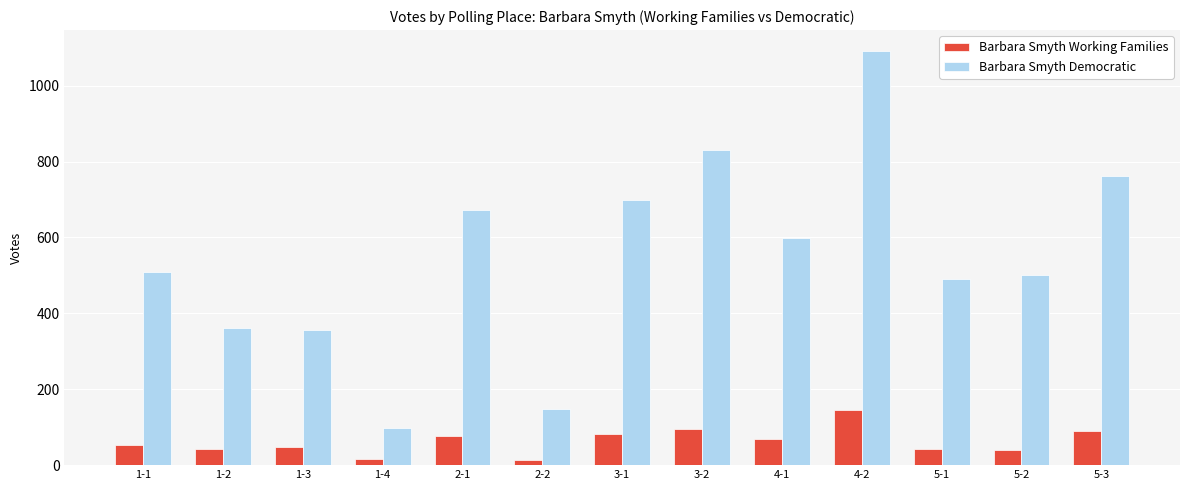

How many groups of bars are there?

13